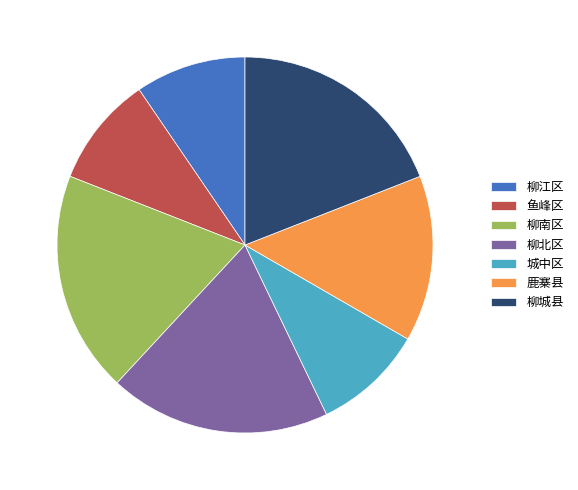

Does any single category account for the majority?

No